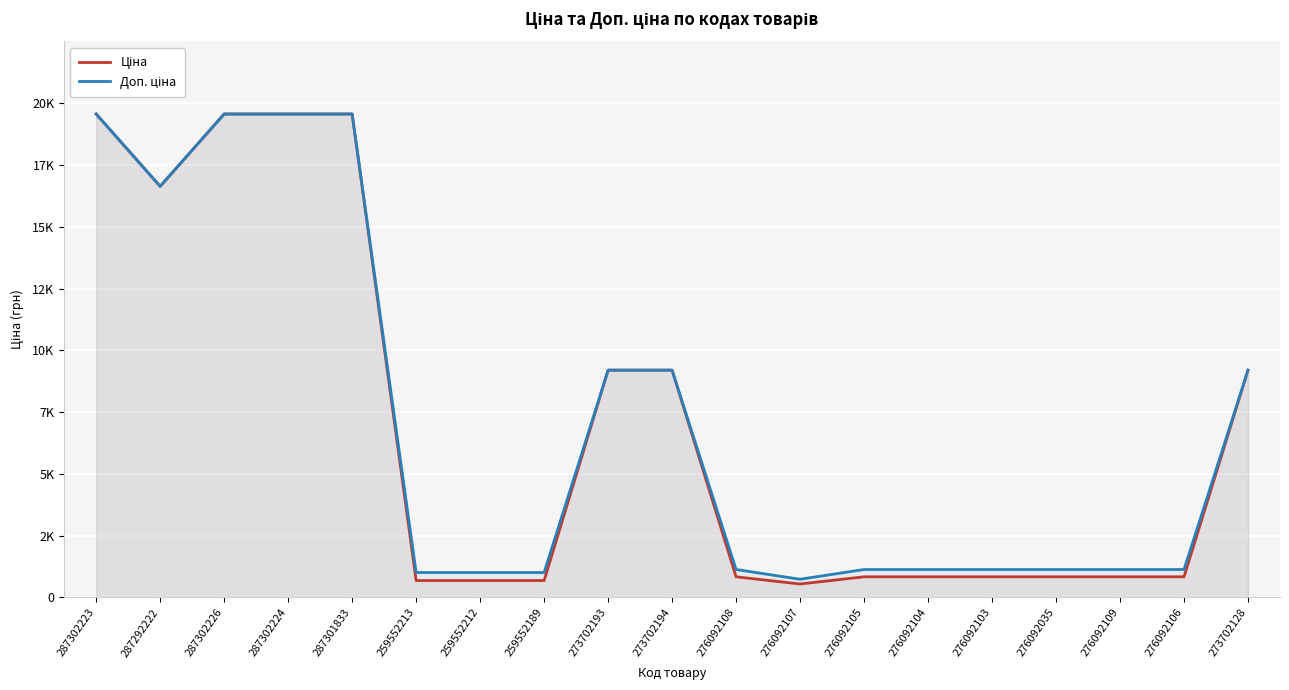

What is the minimum value shown in the chart?

540.5